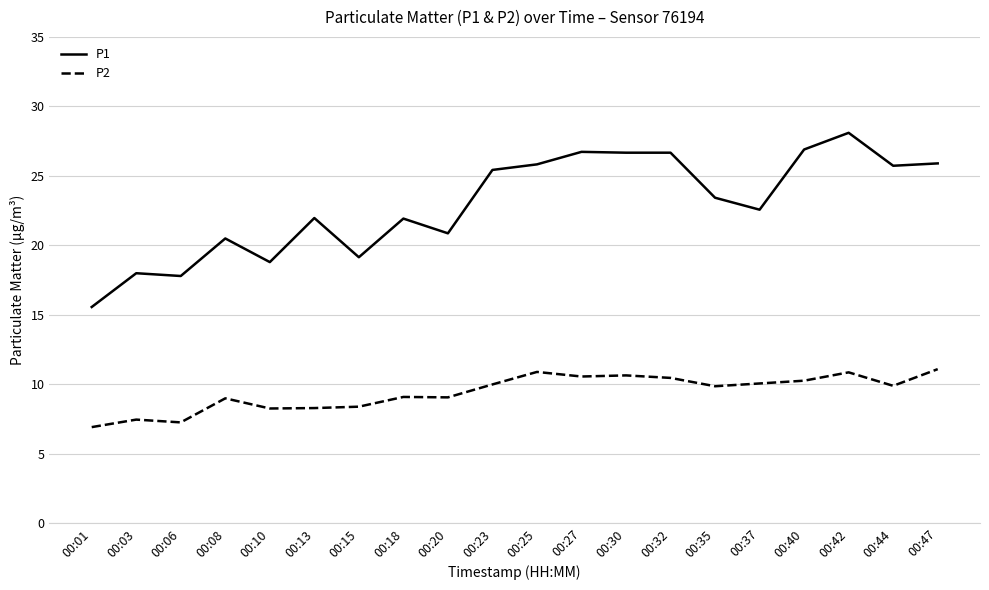

Which category has the lowest value in the P1 series?

00:01